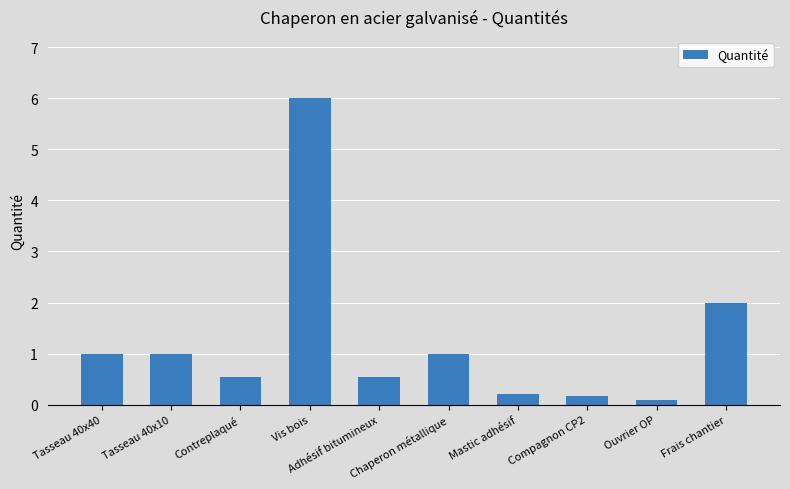

What position from the left is Ouvrier OP?

9